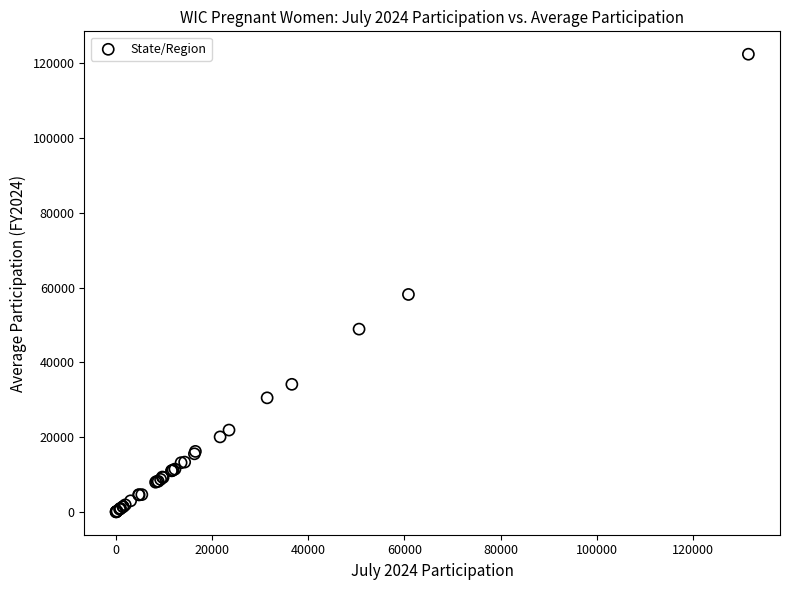

What Y value in the scatter plot is closest to 61226?

58167.0